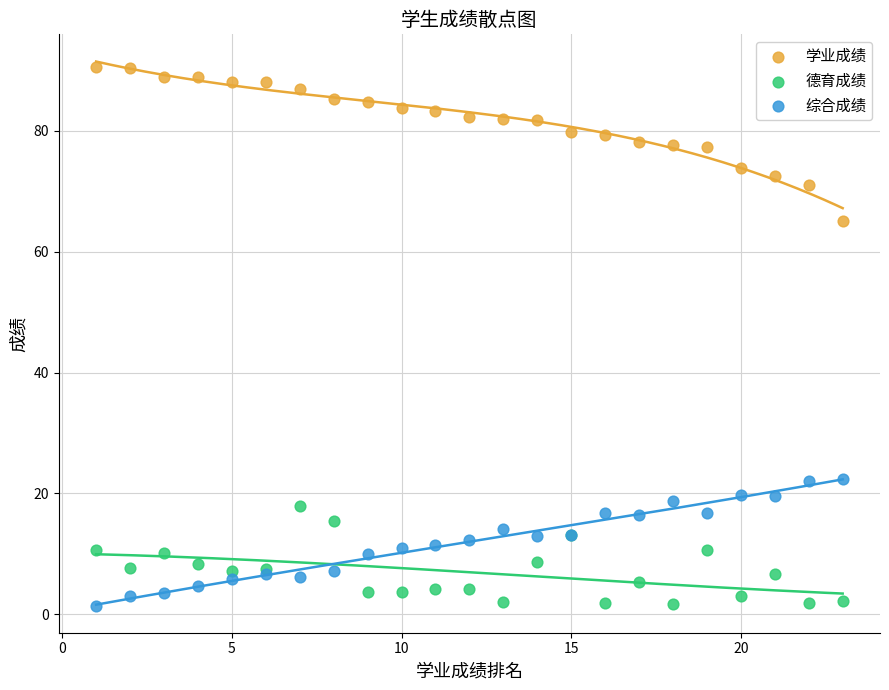

Across all series, what Y value is closest to 46?

65.0